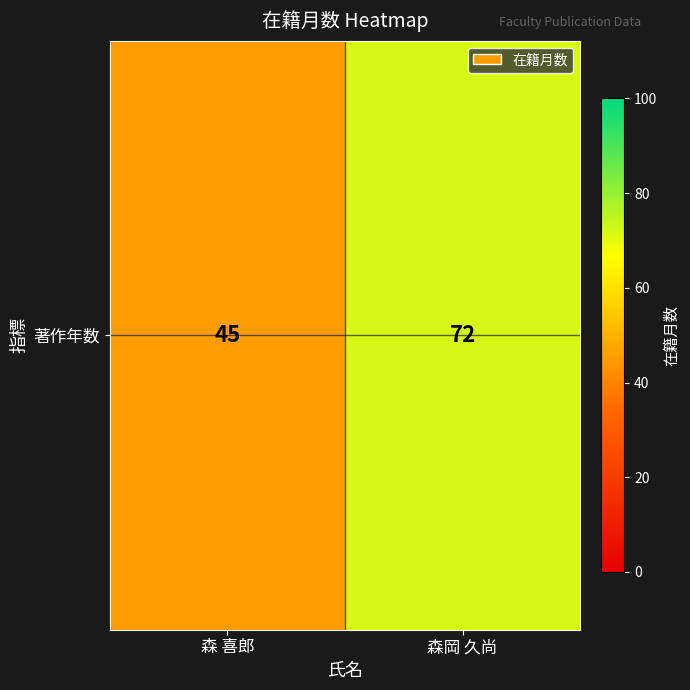

Read the value at 森 喜郎.

45